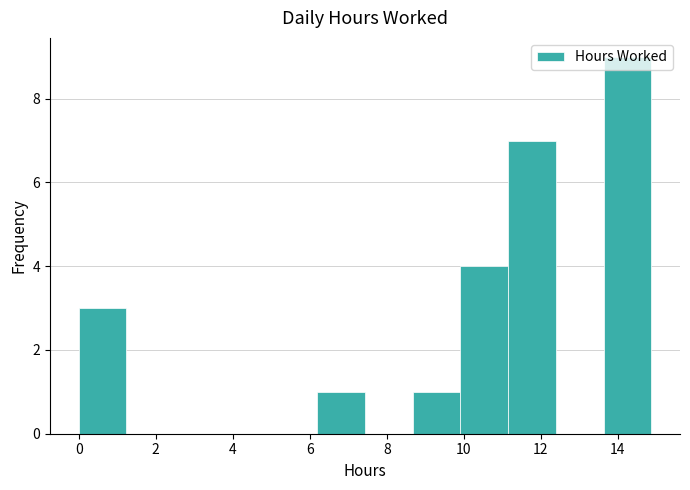

How tall is the bar that spans 10.0 to 11.2 on the x-axis? Neither the bar edges nor the heights are printed on the chart, so give them approximately, as read against the axes.

4